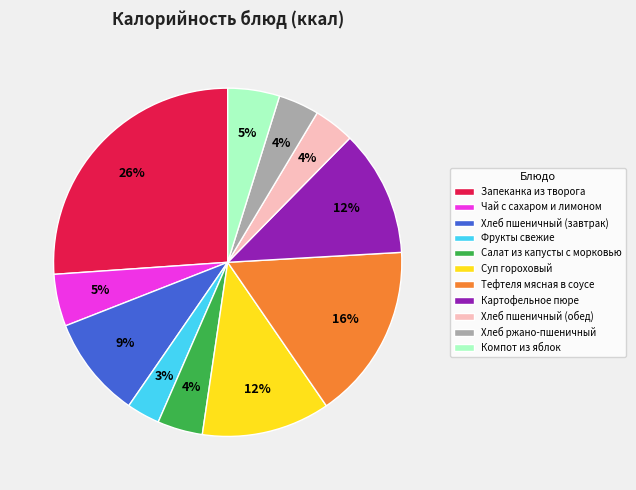

Is the sum of Чай с сахаром и лимоном and Компот из яблок greater than half?

No